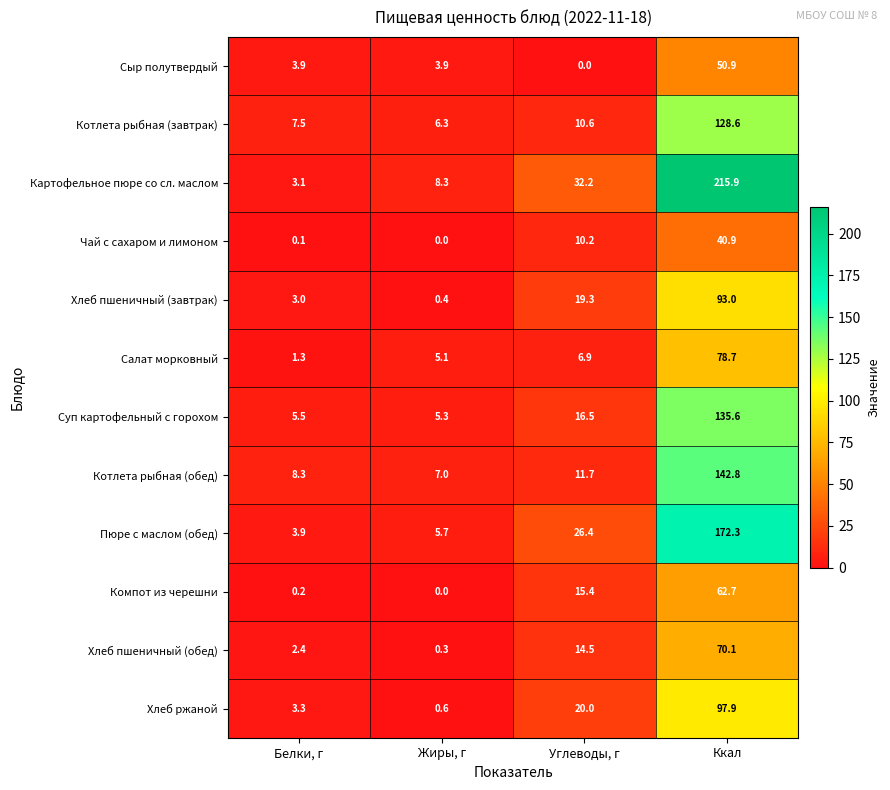

List the series in order of their peak value, highest first.

Картофельное пюре со сл. маслом, Пюре с маслом (обед), Котлета рыбная (обед), Суп картофельный с горохом, Котлета рыбная (завтрак), Хлеб ржаной, Хлеб пшеничный (завтрак), Салат морковный, Хлеб пшеничный (обед), Компот из черешни, Сыр полутвердый, Чай с сахаром и лимоном